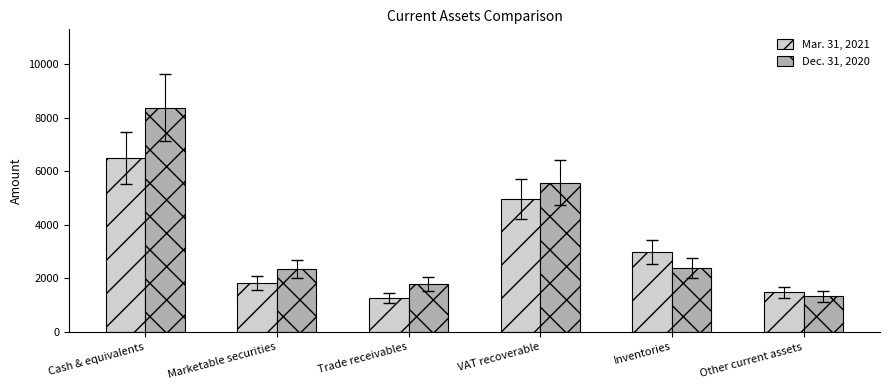

Count the number of data series in this chart.

2